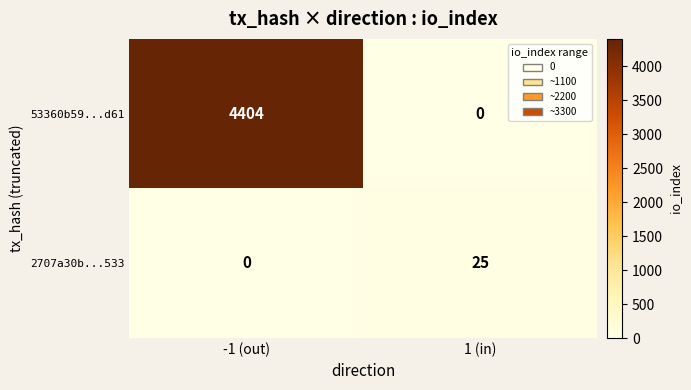

What is the difference between the 2707a30b...533 values at 1 (in) and -1 (out)?

25